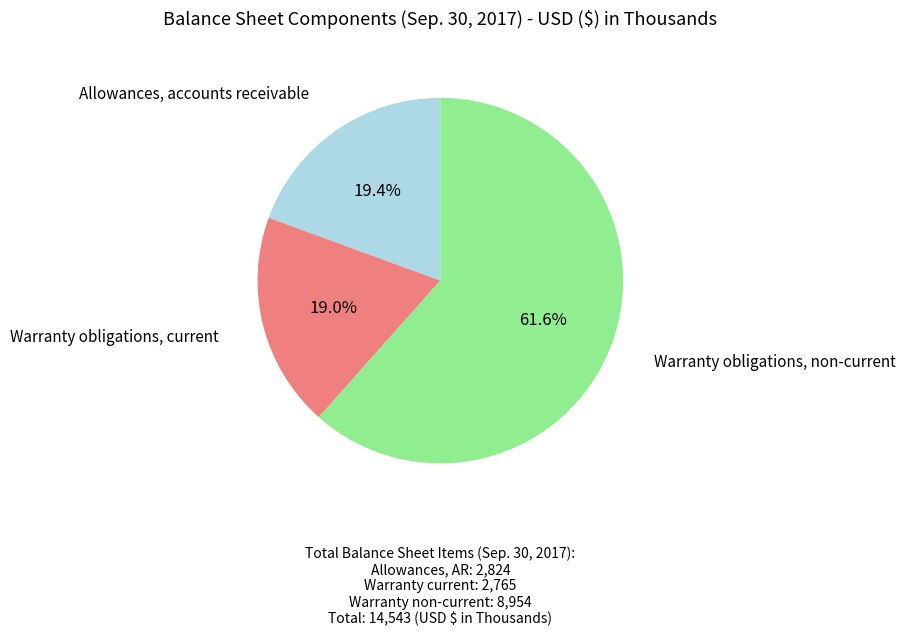

Which slice is the largest?

Warranty obligations, non-current